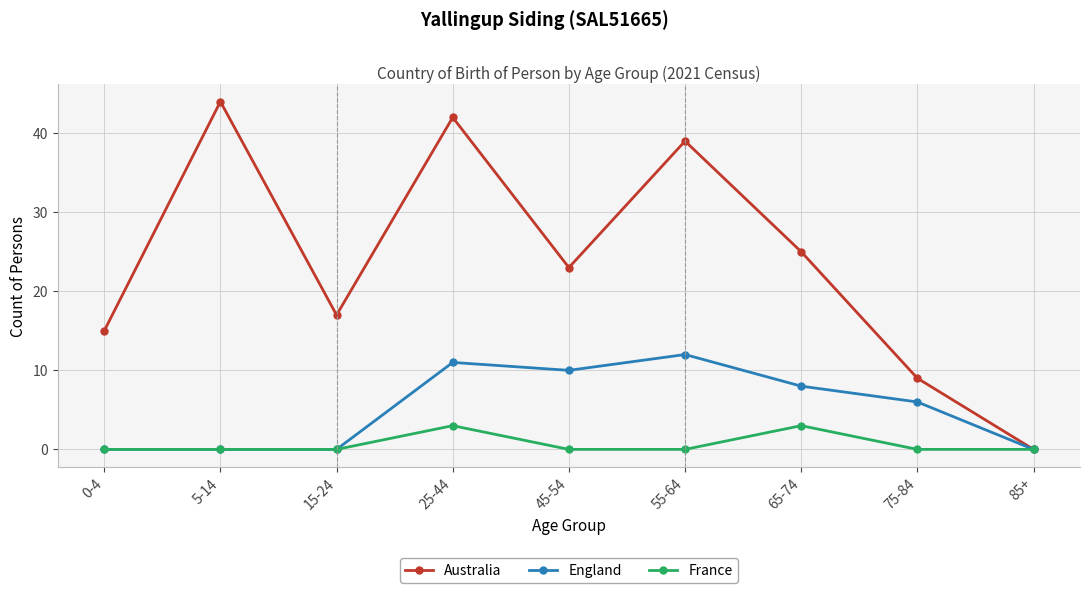

Between 15-24 and 85+, which series saw the biggest shift?

Australia